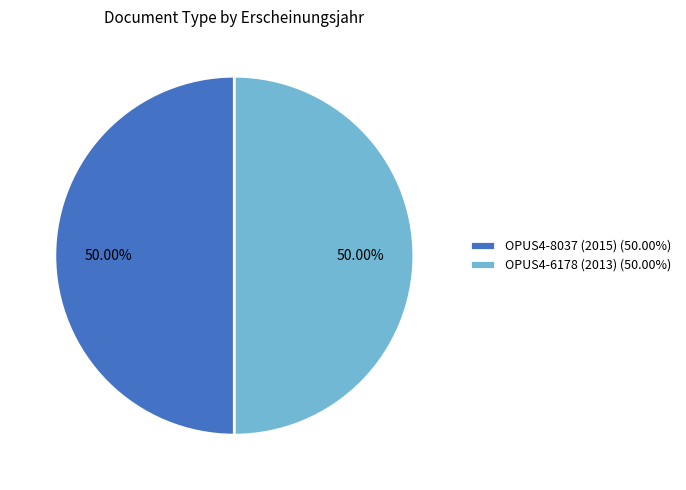

Do OPUS4-6178 (2013) (50.00%) and OPUS4-8037 (2015) (50.00%) together represent more than half of the pie?

Yes